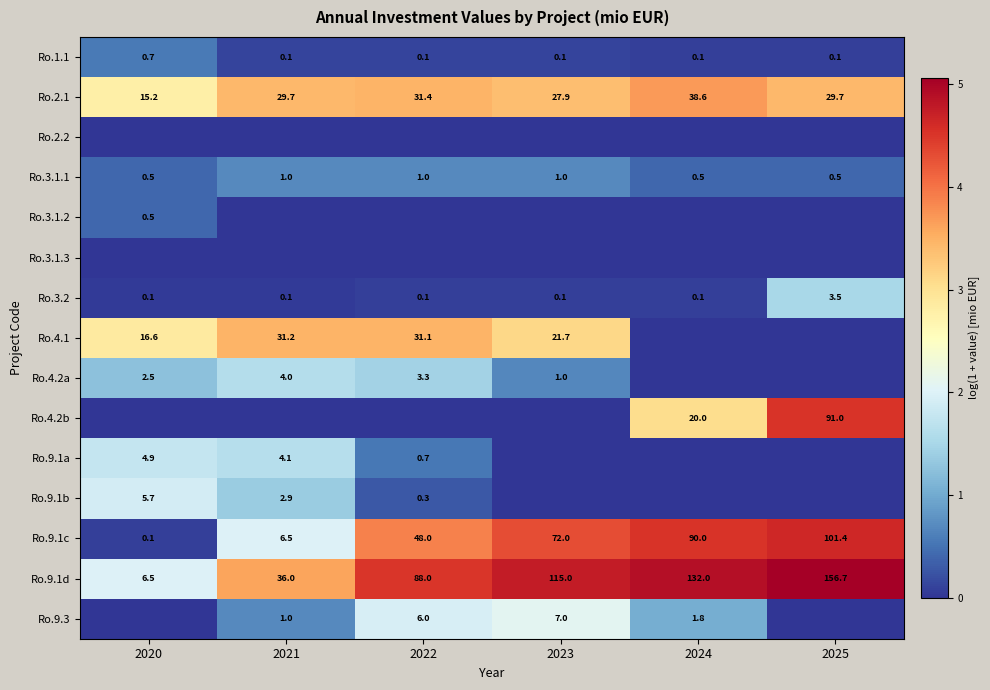

At which label does Ro.2.1 first exceed 29?

2021